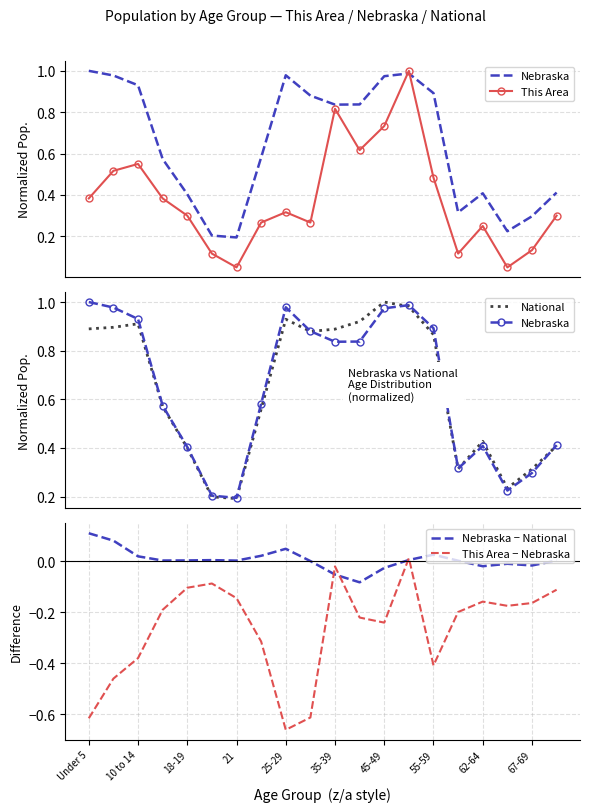

The value of This Area − Nebraska at Under 5 is -1.1. True or false?

False